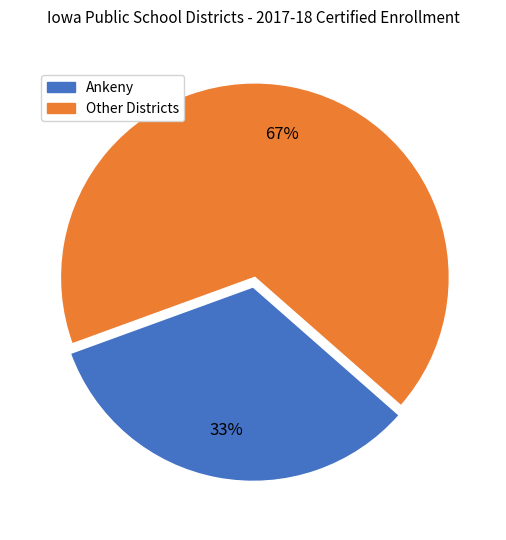

Is the sum of Ankeny and Other Districts greater than half?

Yes